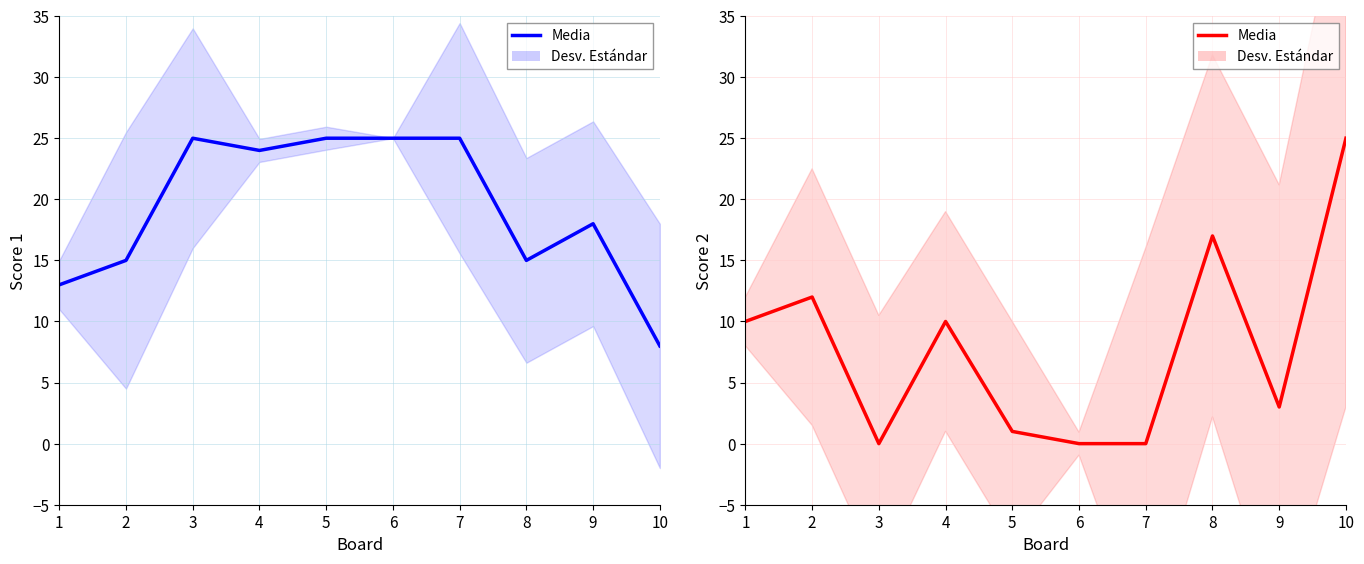

True or false: Score 1 has a value of 7 at 8.

False